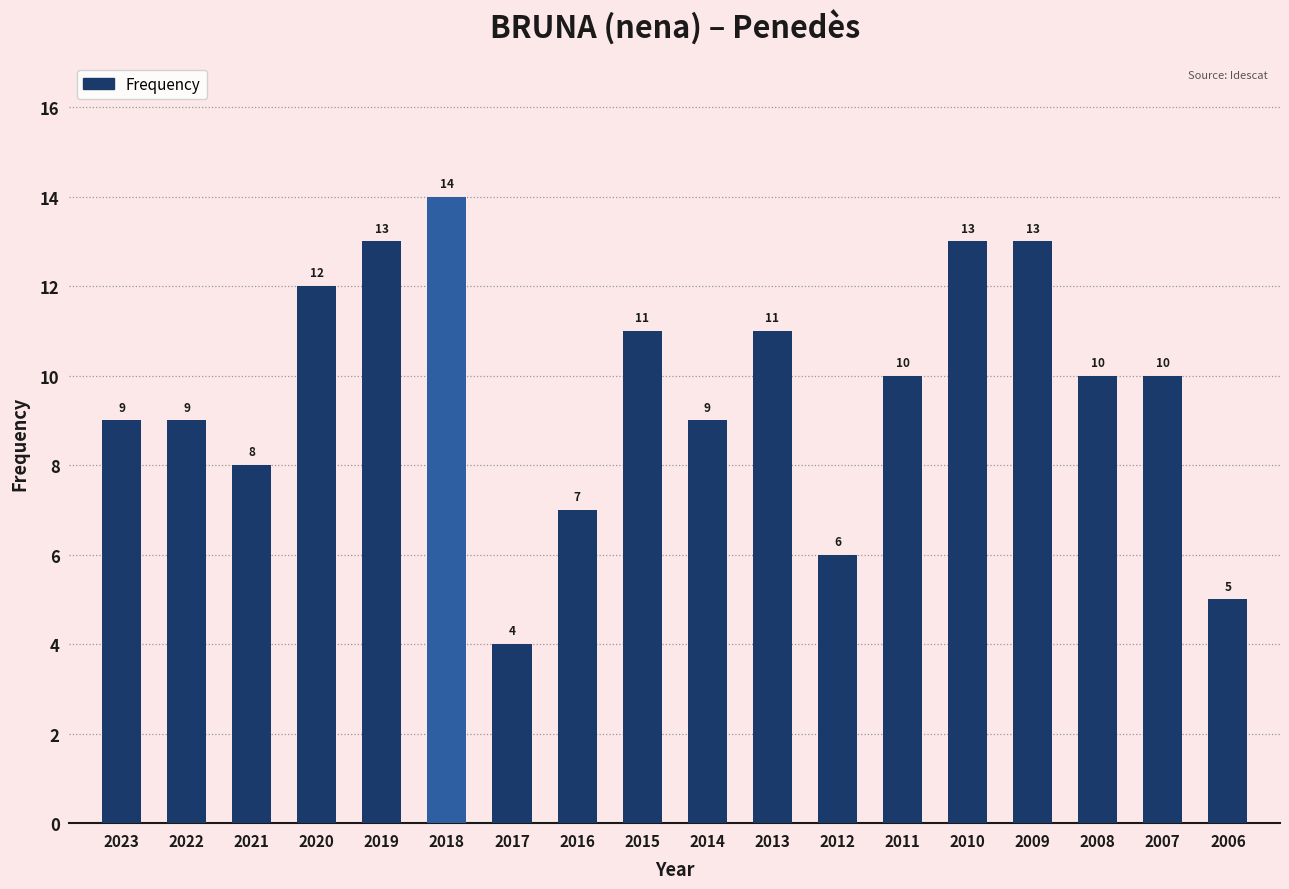

How many bars are there in total?

18